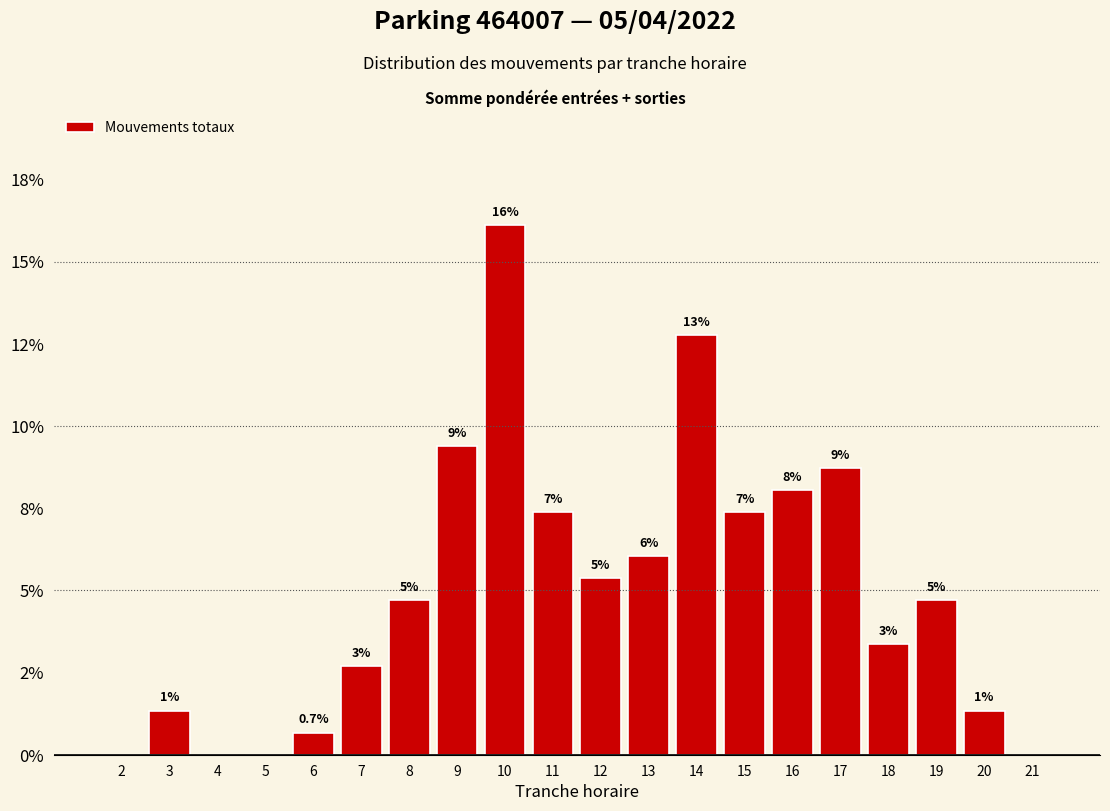

Are the bars horizontal?

No